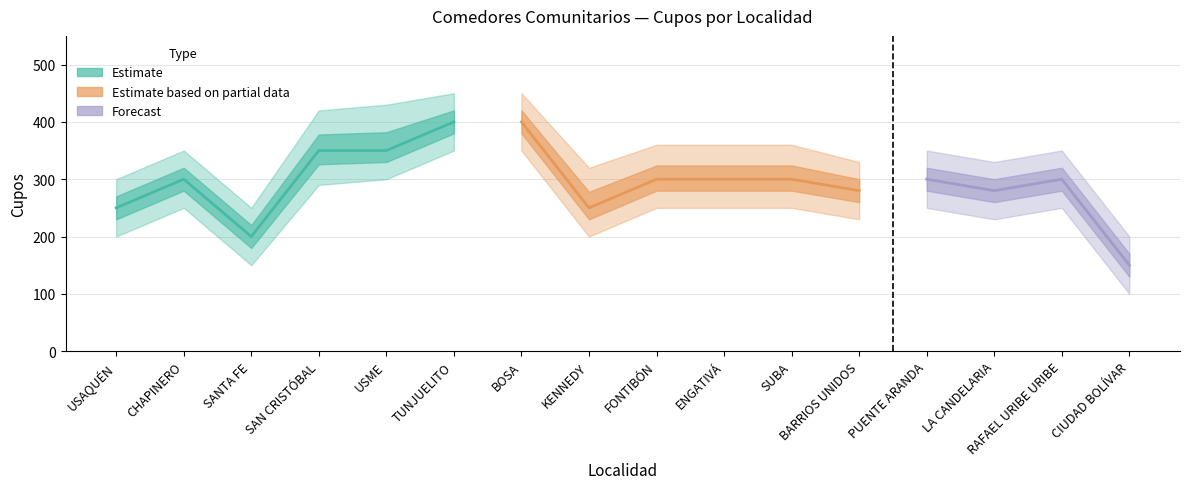

Reading right to left, list all the values displayed in this chart.

Cupos: CIUDAD BOLÍVAR=150	RAFAEL URIBE URIBE=300	LA CANDELARIA=280	PUENTE ARANDA=300	BARRIOS UNIDOS=280	SUBA=300	ENGATIVÁ=300	FONTIBÓN=300	KENNEDY=250	BOSA=400	TUNJUELITO=400	USME=350	SAN CRISTÓBAL=350	SANTA FE=200	CHAPINERO=300	USAQUÉN=250
Cupos_high: CIUDAD BOLÍVAR=200	RAFAEL URIBE URIBE=350	LA CANDELARIA=330	PUENTE ARANDA=350	BARRIOS UNIDOS=330	SUBA=360	ENGATIVÁ=360	FONTIBÓN=360	KENNEDY=320	BOSA=450	TUNJUELITO=450	USME=430	SAN CRISTÓBAL=420	SANTA FE=250	CHAPINERO=350	USAQUÉN=300
Cupos_low: CIUDAD BOLÍVAR=100	RAFAEL URIBE URIBE=250	LA CANDELARIA=230	PUENTE ARANDA=250	BARRIOS UNIDOS=230	SUBA=250	ENGATIVÁ=250	FONTIBÓN=250	KENNEDY=200	BOSA=350	TUNJUELITO=350	USME=300	SAN CRISTÓBAL=290	SANTA FE=150	CHAPINERO=250	USAQUÉN=200